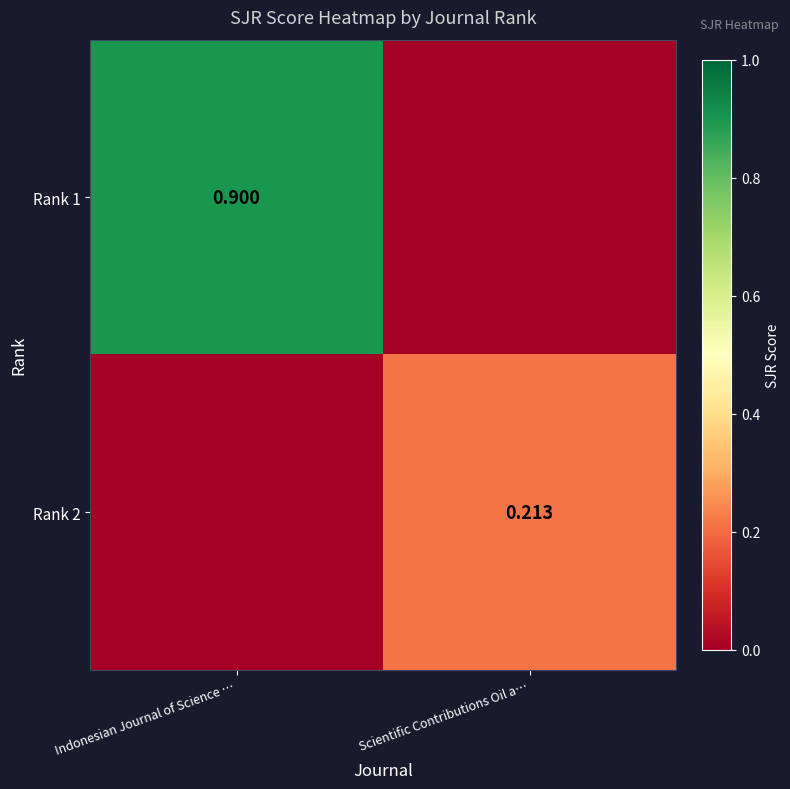

Is the value of Rank 2 at Scientific Contributions Oil a… greater than the value of Rank 1 at Indonesian Journal of Science …?

No